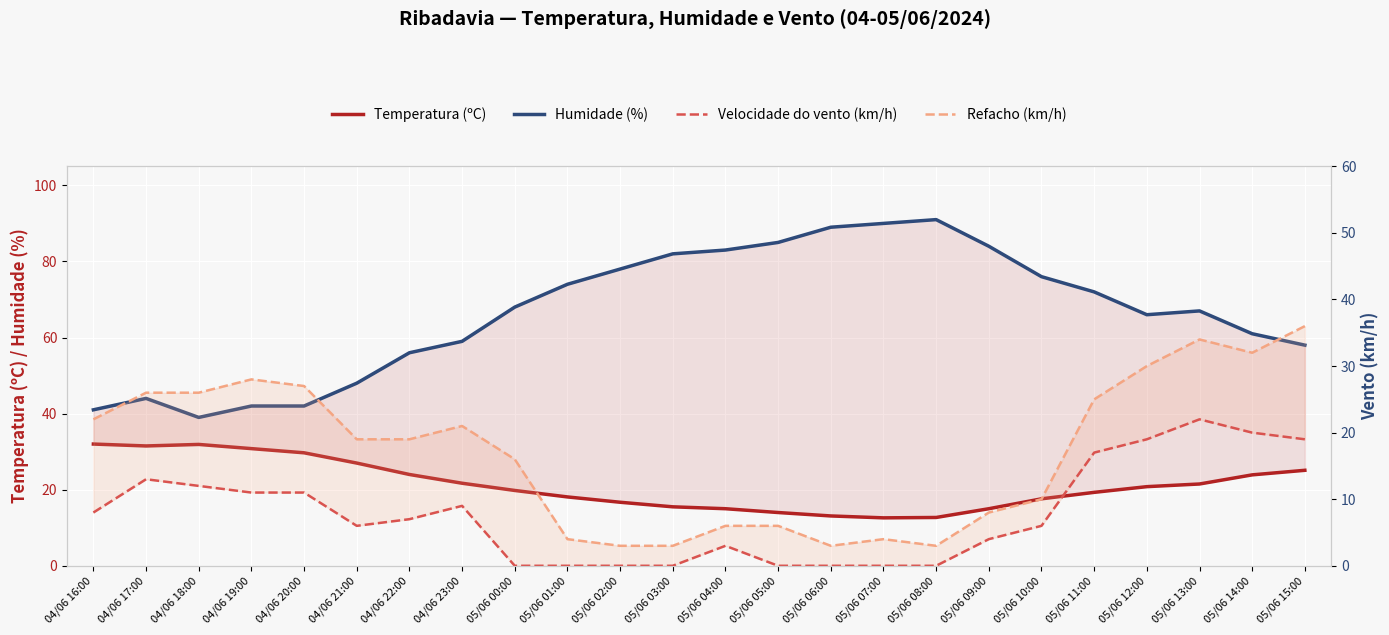

Which series has the largest range (max minus min)?

Humidade (%)